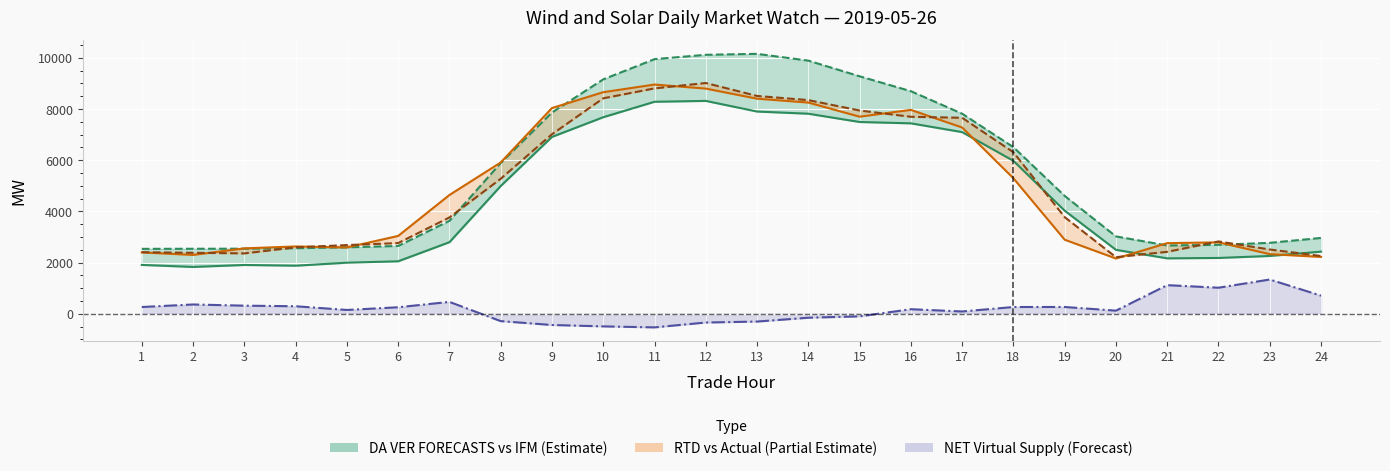

Reading left to right, transcribe all the data shown in this chart.

IFM VER Schedules: 1=1908.7	2=1829.7	3=1906.4	4=1878.0	5=1995.3	6=2050.4	7=2795.9	8=4991.9	9=6911.7	10=7681.5	11=8285.5	12=8319.5	13=7903.4	14=7818.2	15=7494.9	16=7442.4	17=7099.6	18=5976.2	19=4027.5	20=2497.8	21=2165.5	22=2180.9	23=2258.8	24=2427.2
RTD CLEARED VALUE: 1=2397.8	2=2298.4	3=2555.4	4=2629.5	5=2591.1	6=3041.3	7=4641.0	8=5911.7	9=8040.0	10=8659.7	11=8958.5	12=8800.4	13=8405.8	14=8254.1	15=7702.1	16=7968.7	17=7279.2	18=5294.8	19=2893.3	20=2159.4	21=2759.2	22=2790.5	23=2330.0	24=2221.3
Actual: 1=2404.8	2=2382.8	3=2358.1	4=2595.4	5=2683.3	6=2762.1	7=3763.2	8=5274.8	9=7016.1	10=8420.4	11=8808.2	12=9018.7	13=8512.6	14=8350.1	15=7943.7	16=7698.3	17=7659.2	18=6311.8	19=3775.4	20=2211.0	21=2420.2	22=2825.8	23=2511.5	24=2256.5